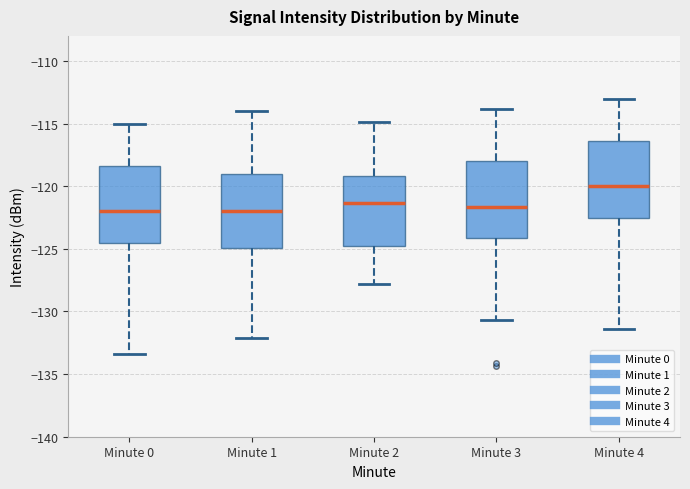

Where is the lower edge of the box for Minute 4 on the y-axis? The values are not printed on the chart, so give them approximately, as read against the axis.

-122.5